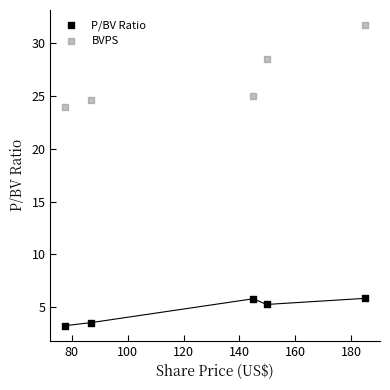

In the BVPS series, what Y value is closest to 27?

28.5